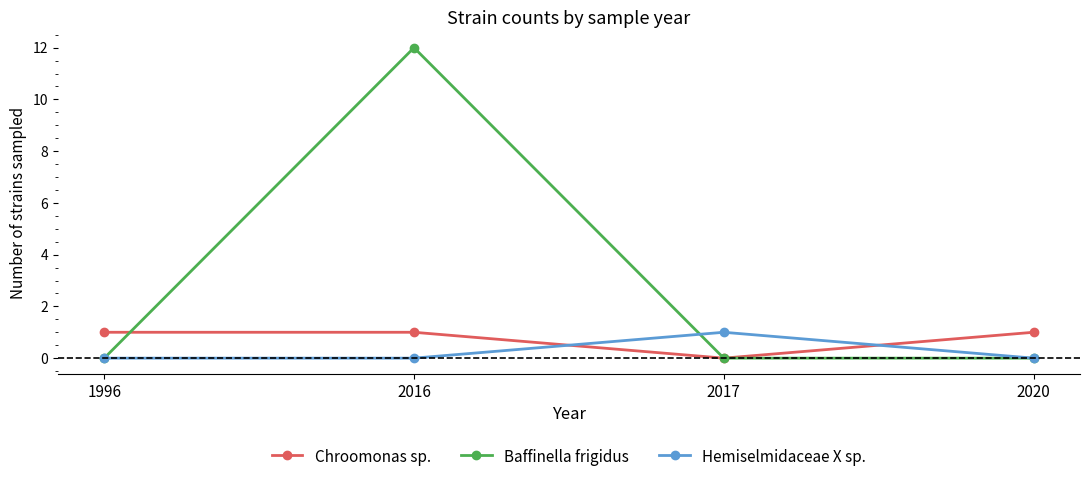

How many data points does each series have?

4